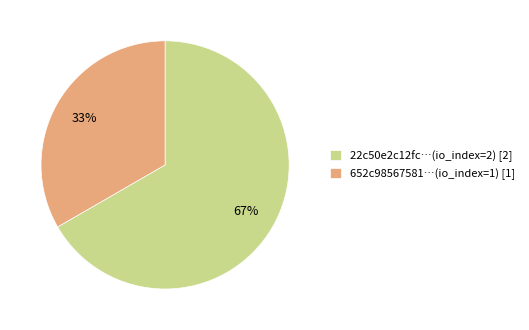

How many slices are in this pie chart?

2